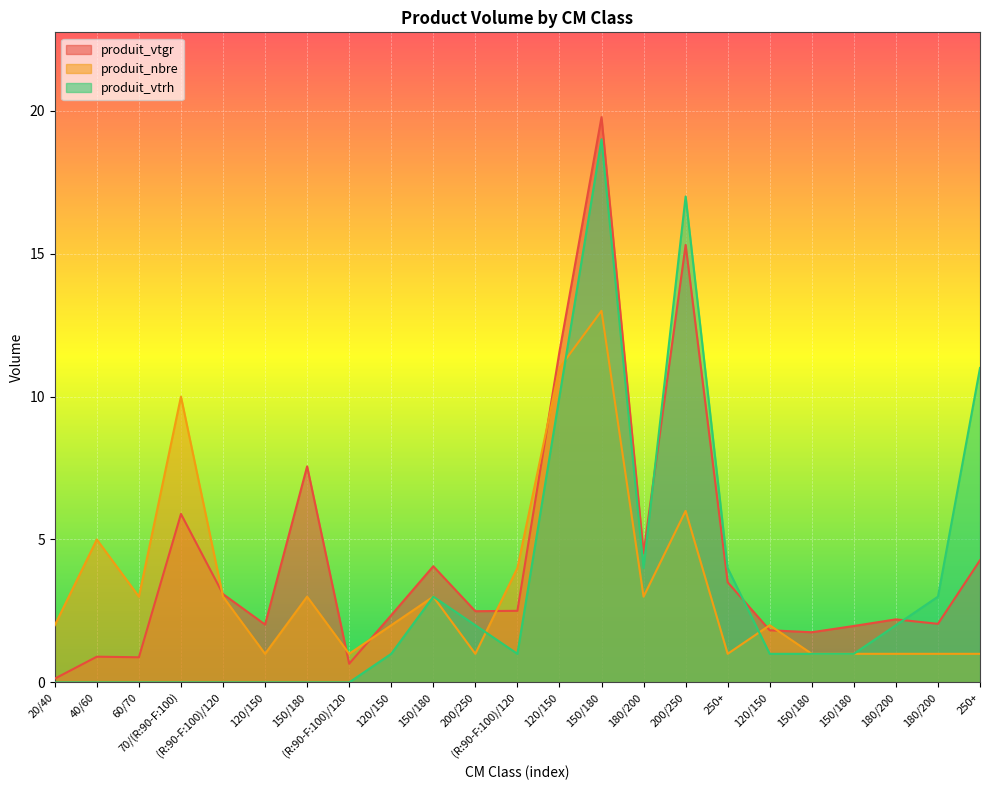

Does the chart display data point markers on the line(s)?

No